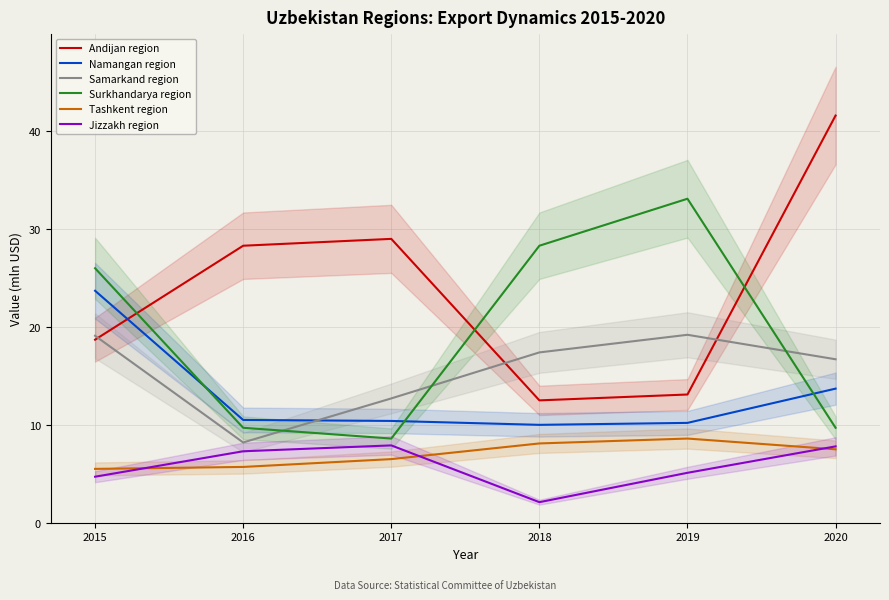

True or false: Samarkand region has a value of 18.5 at 2017.

False